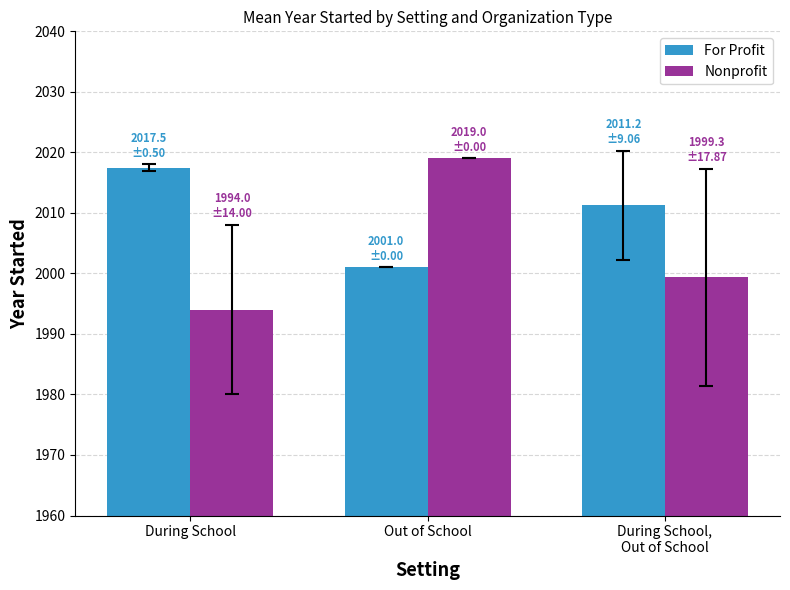

What is the value of the For Profit bar at the 1st from the left?

2017.5